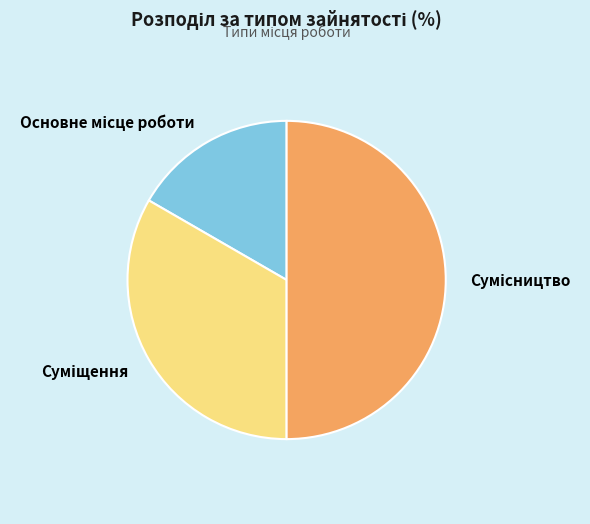

Count the number of slices in the pie.

3